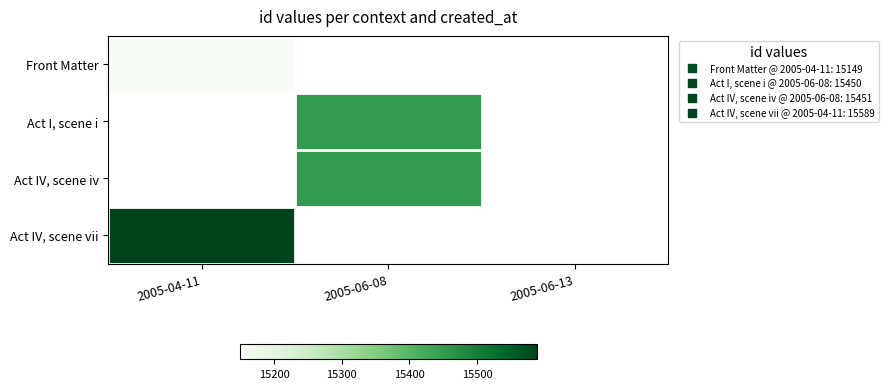

Is it true that Act I, scene i equals 15450.0 at 2005-06-08?

True